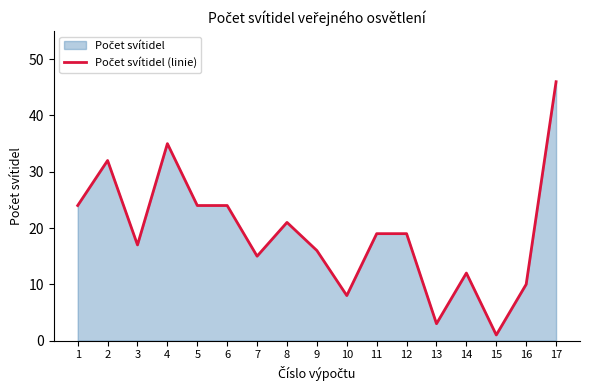

At which label is the value closest to 23?

1